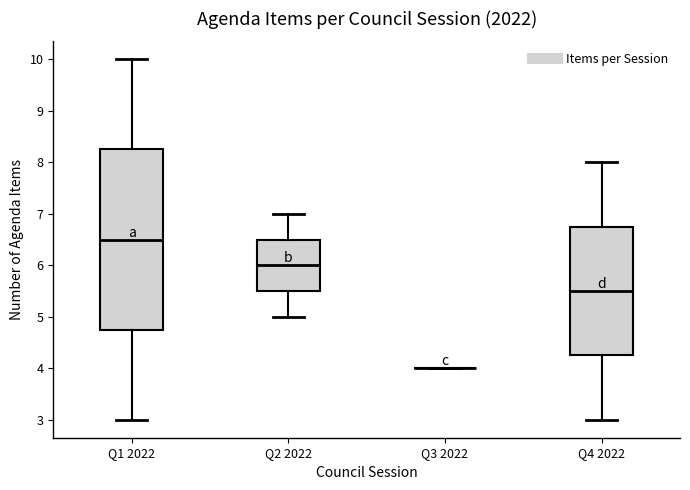

Comparing the boxes themselves (not the whiskers), which one is the tallest?

Q1 2022